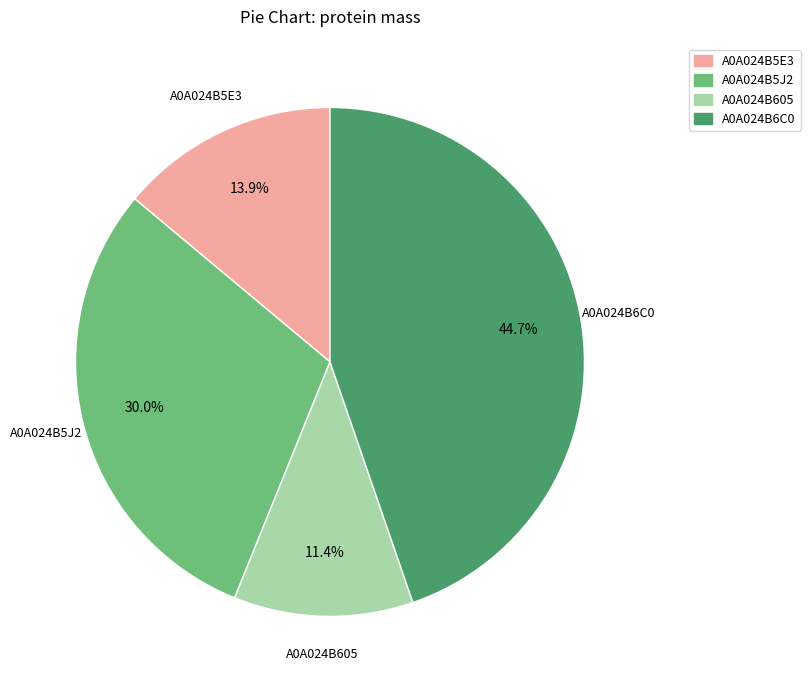

Which category has the biggest portion of the pie?

A0A024B6C0